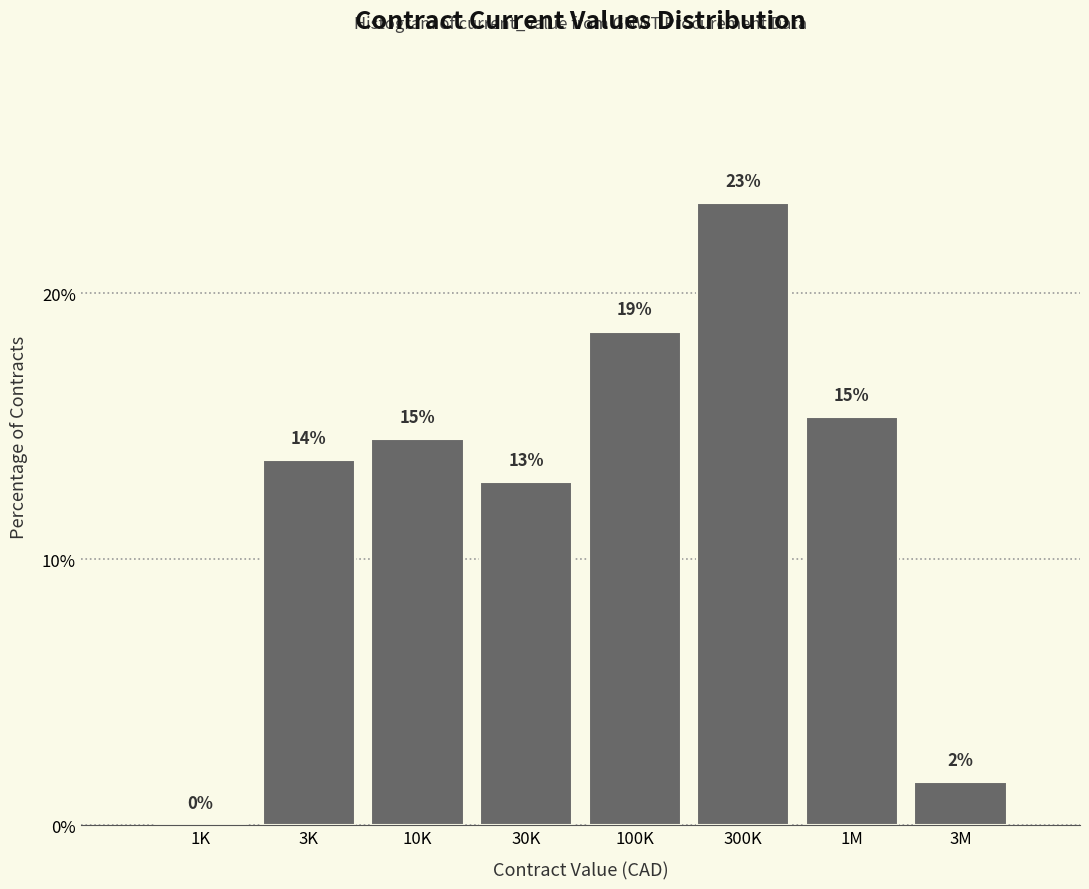

Are the bars horizontal?

No